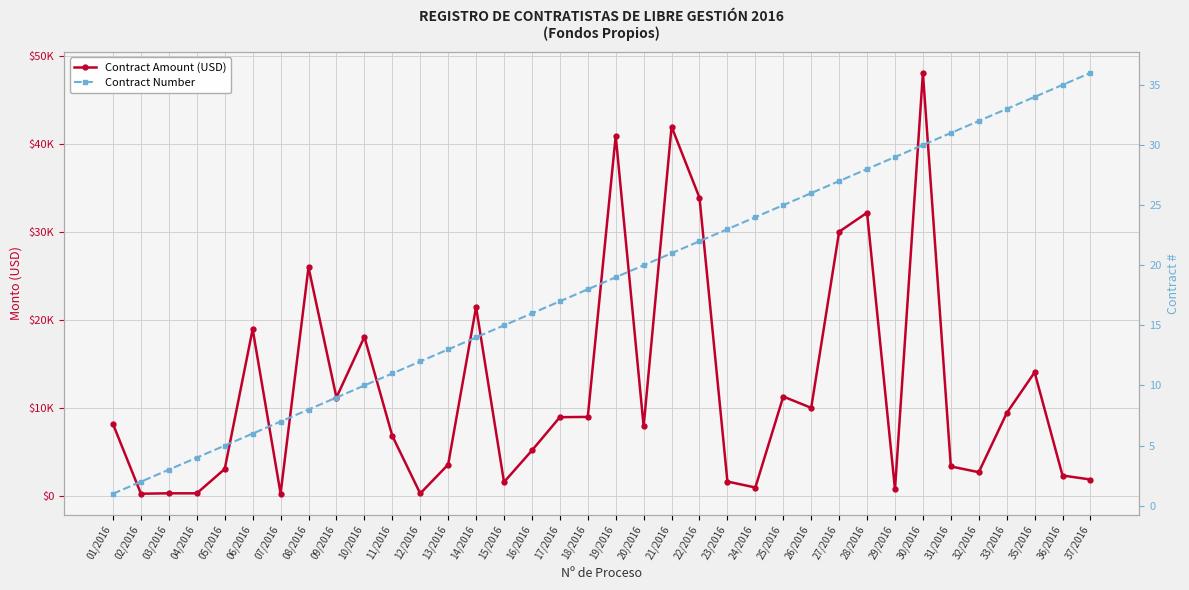

Count the number of categories in the chart.

36